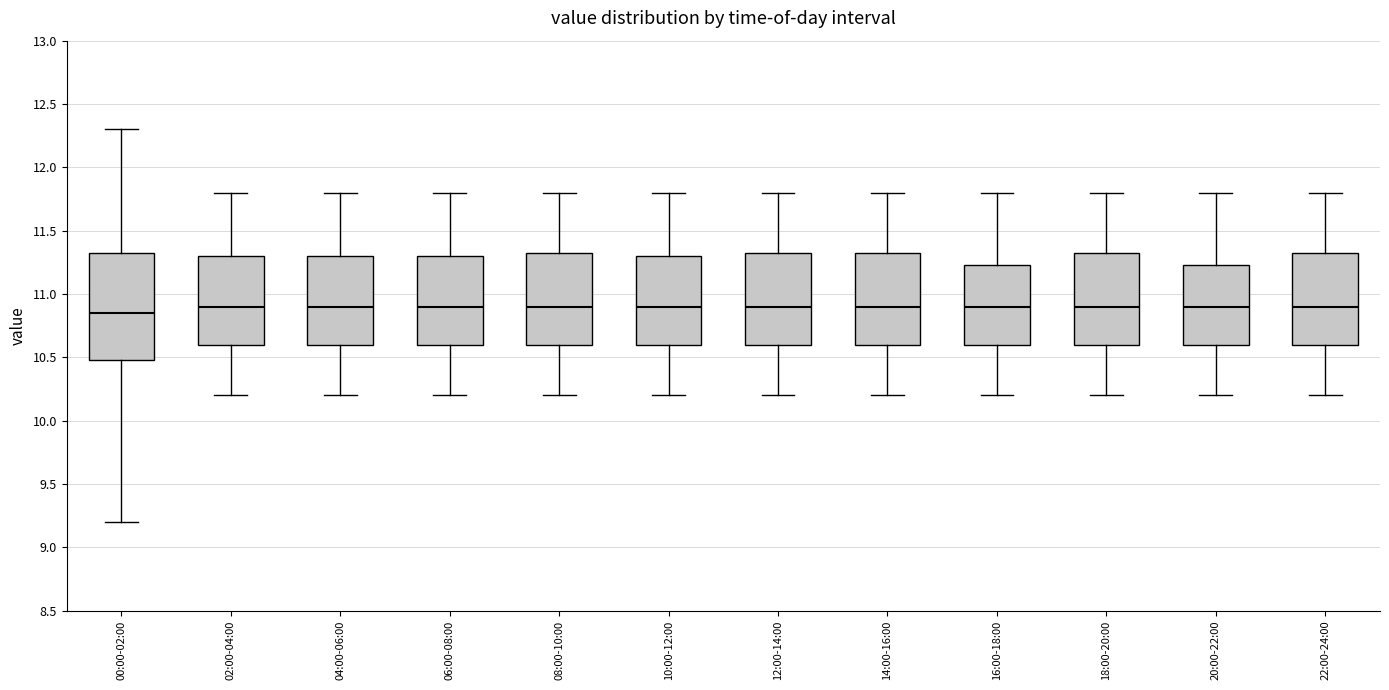

Comparing the boxes themselves (not the whiskers), which one is the tallest?

00:00-02:00